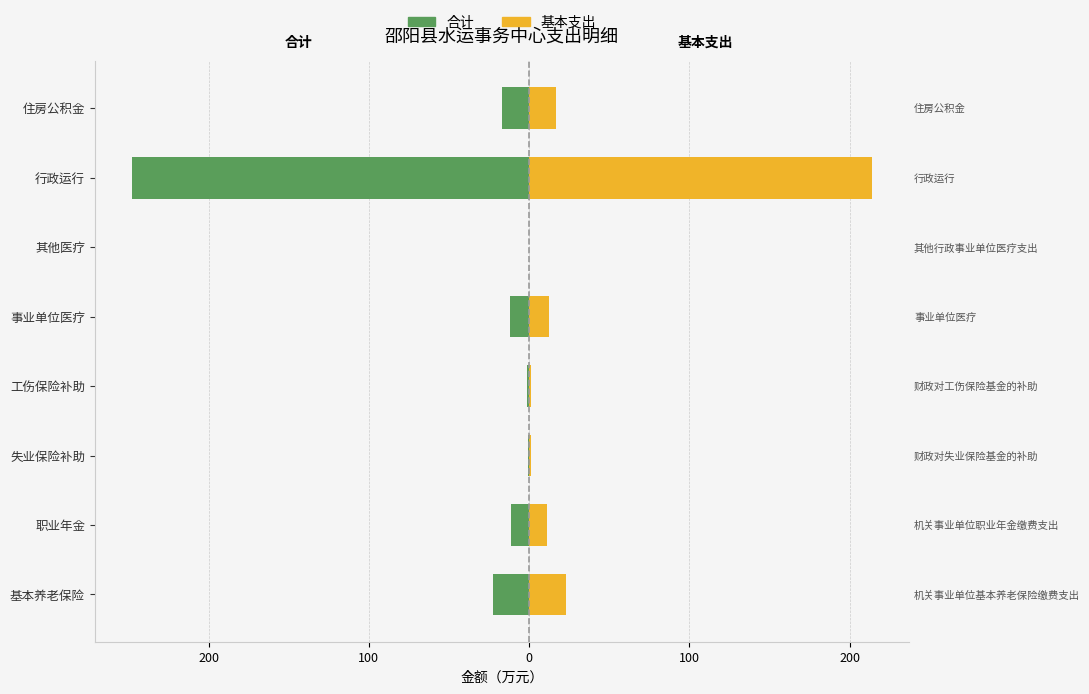

What is the difference between the 基本支出 values at 工伤保险补助 and 基本养老保险?

21.3